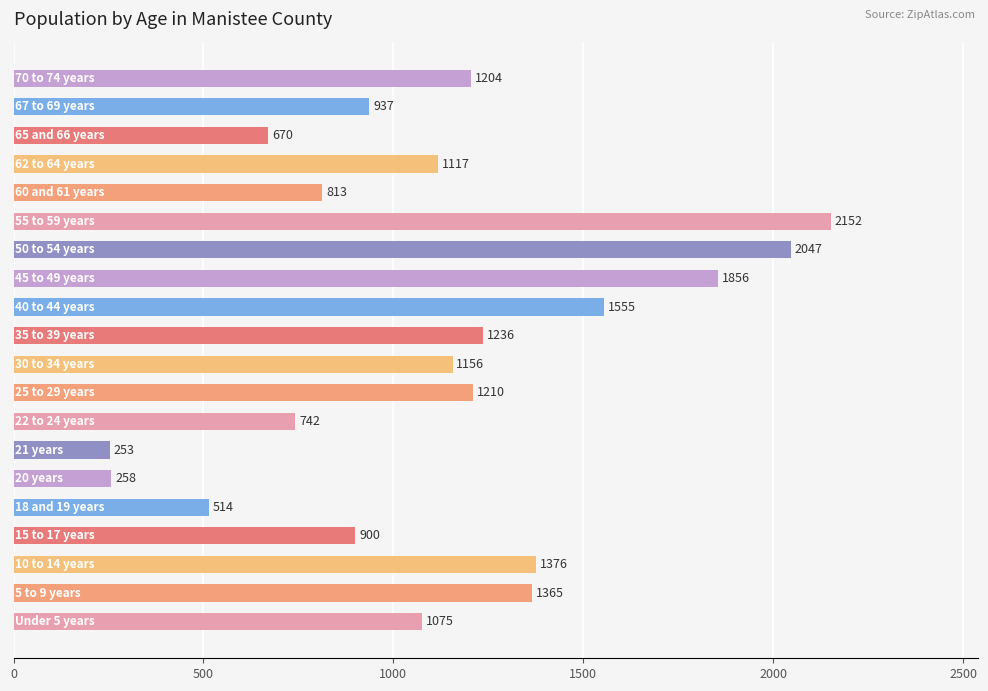

What is the sum of all values?

22436